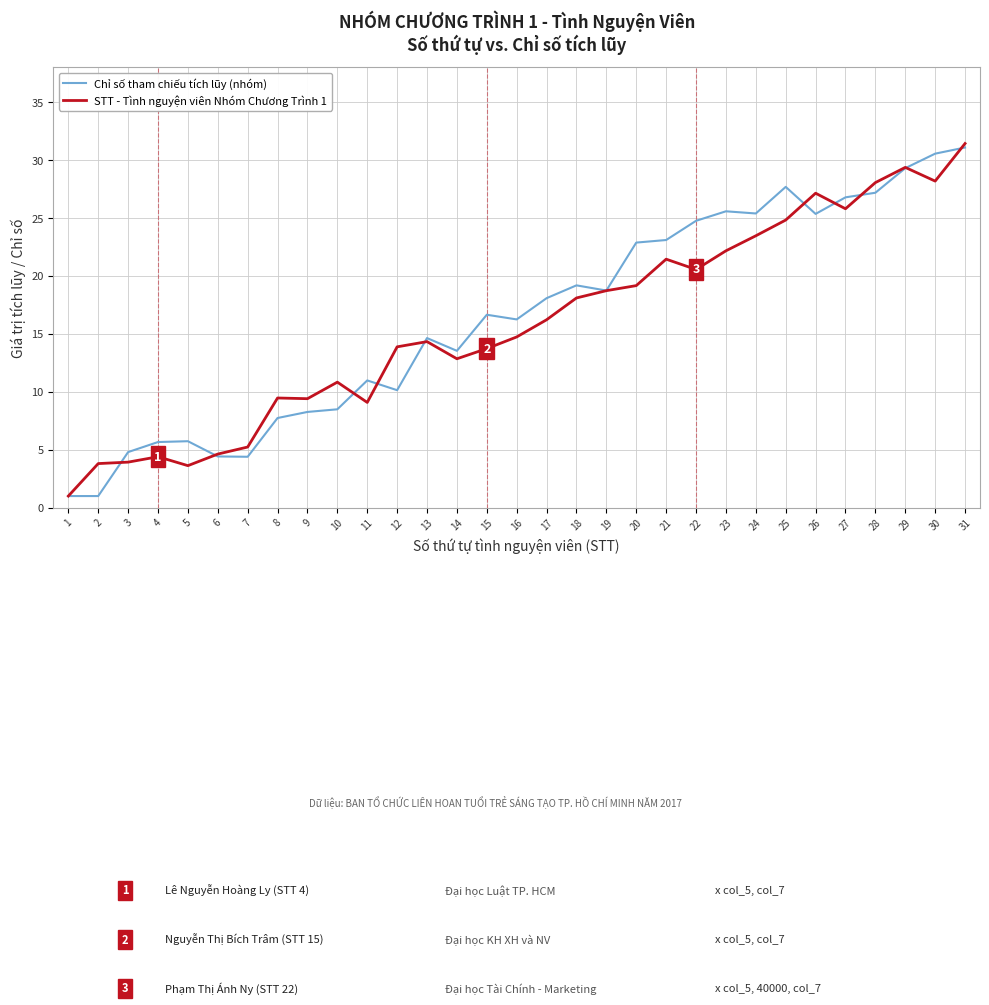

Is it true that Chỉ số tham chiếu tích lũy (nhóm) equals 8.3 at 9?

True